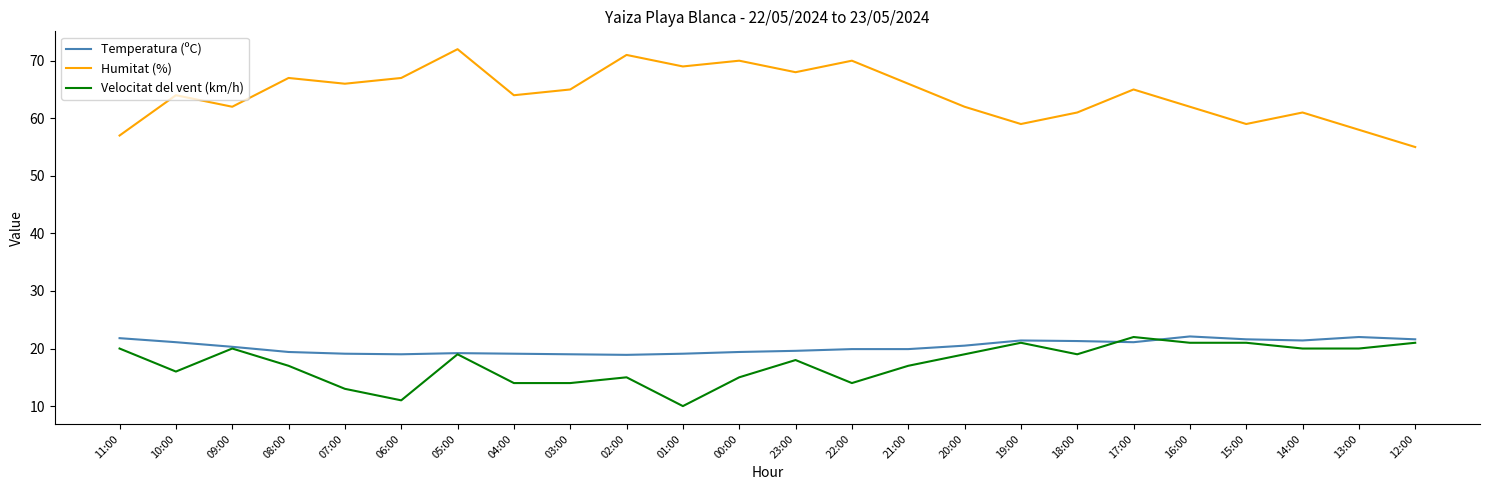

What is the greatest value displayed?

72.0